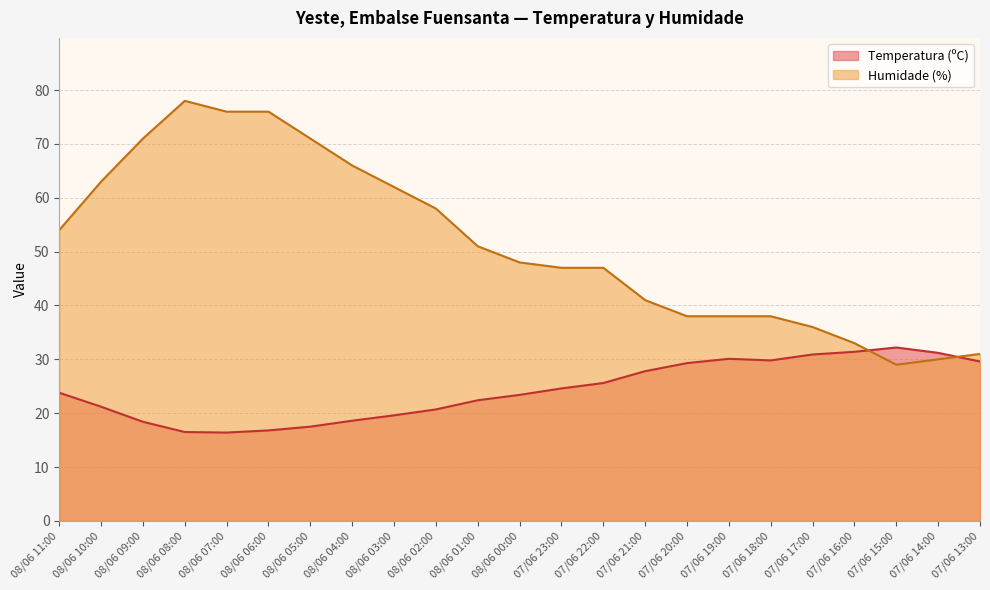

Between 07/06 17:00 and 07/06 14:00, which series saw the biggest shift?

Humidade (%)